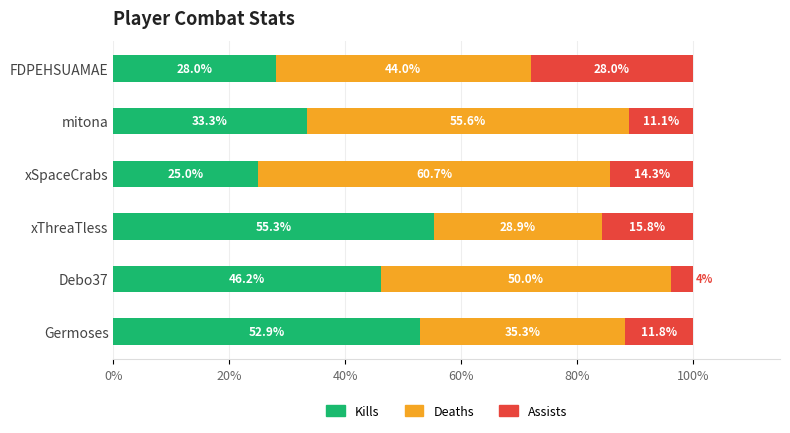

Which category has the highest value in the Kills series?

xThreaTless